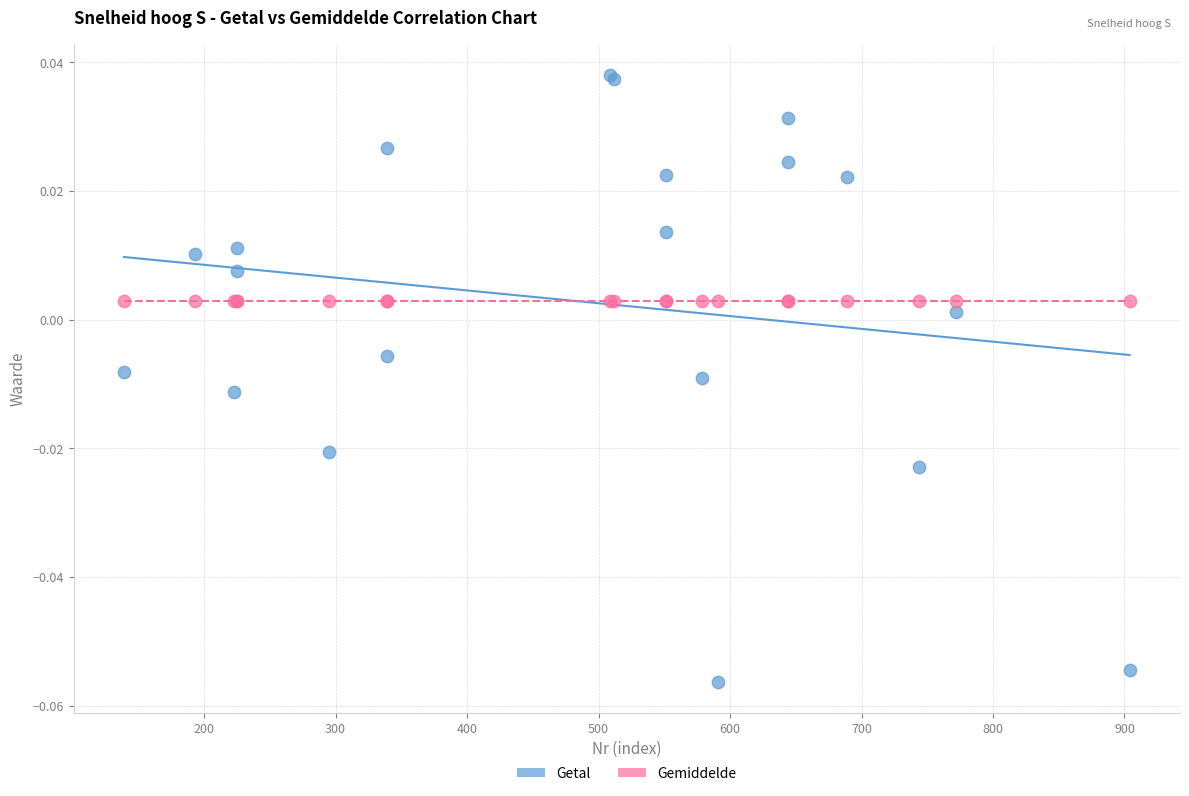

Which series reaches the minimum Y coordinate?

Getal